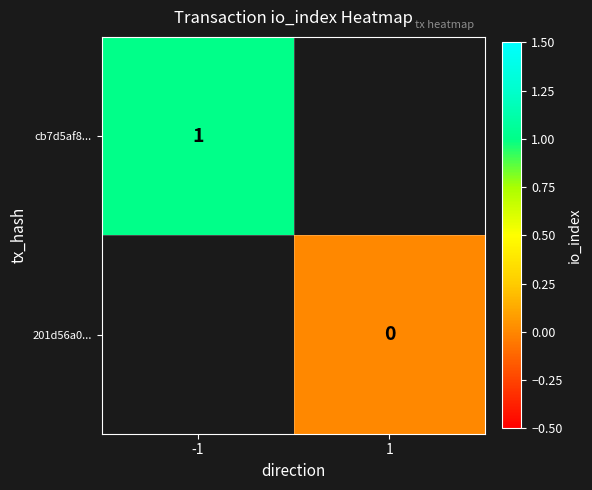

Is it true that cb7d5af8... equals 0 at -1?

False